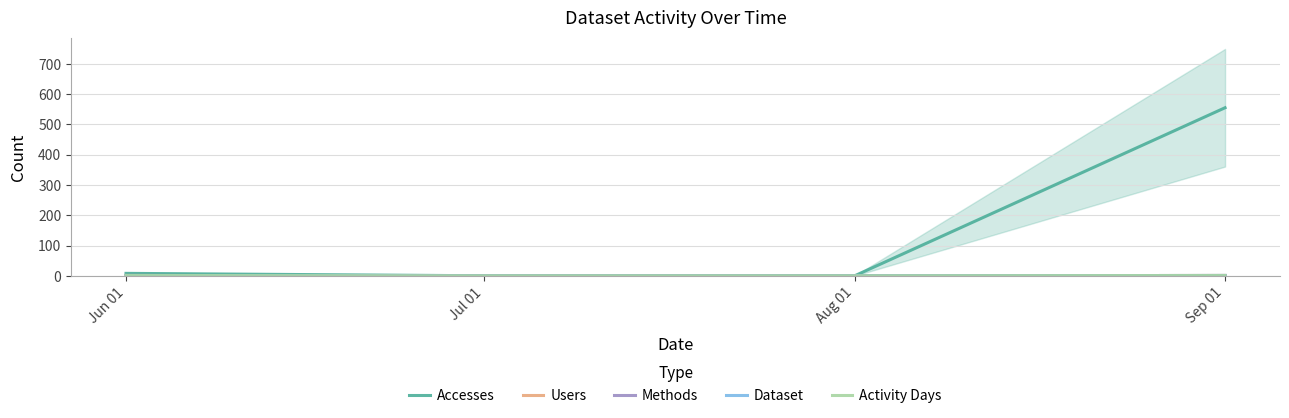

The Accesses series shows 155 at Sep 01. True or false?

False